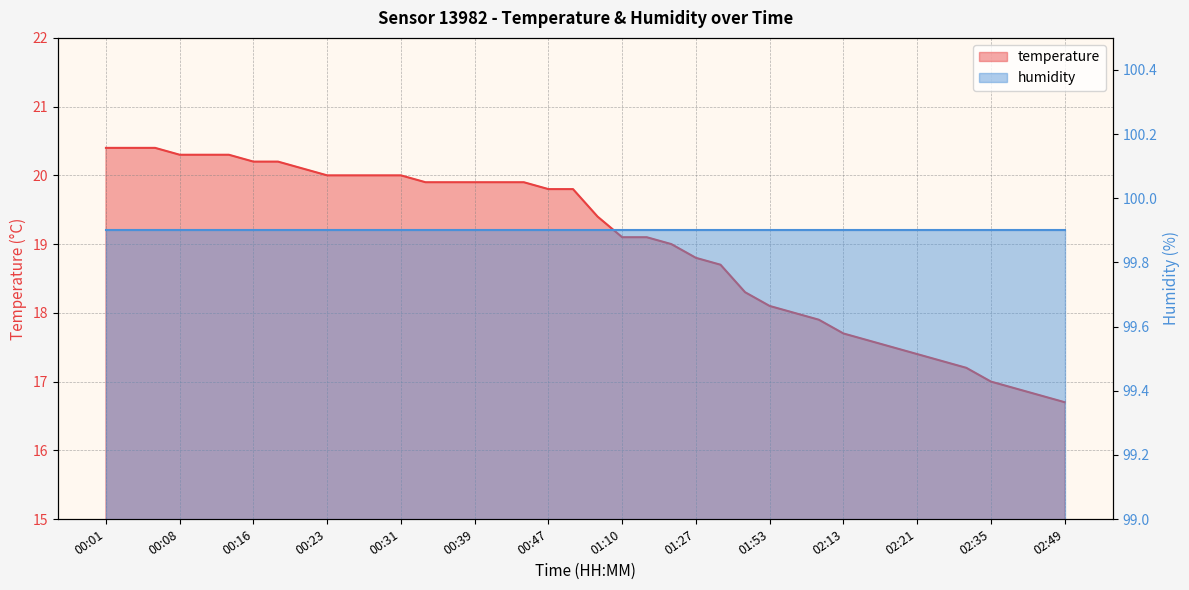

True or false: the data shows 19.9 at 00:45.

True